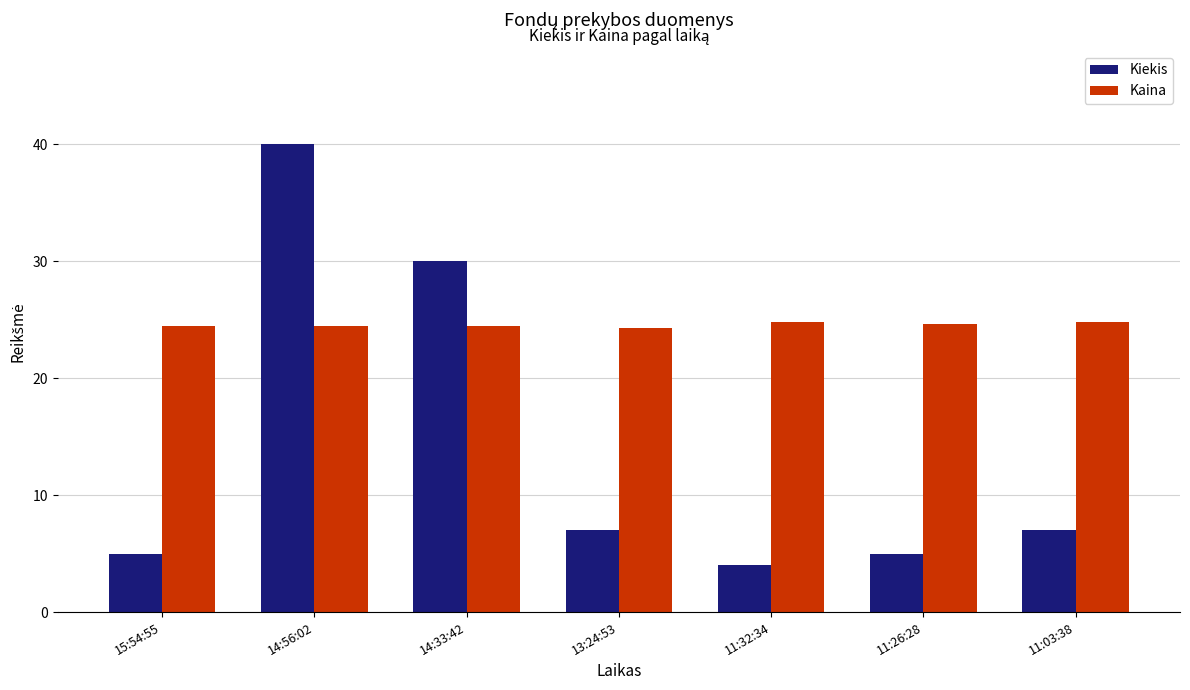

What position from the right is 15:54:55?

7